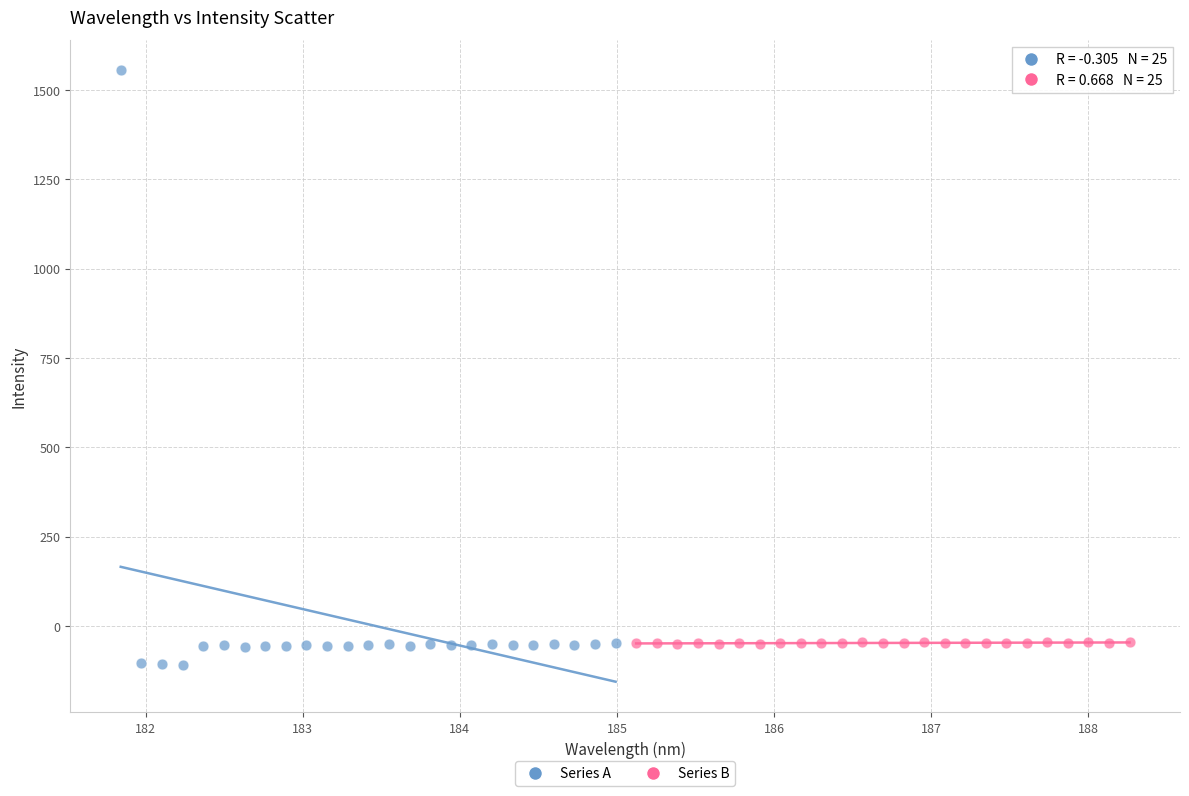

Which series reaches the minimum Y coordinate?

Series A